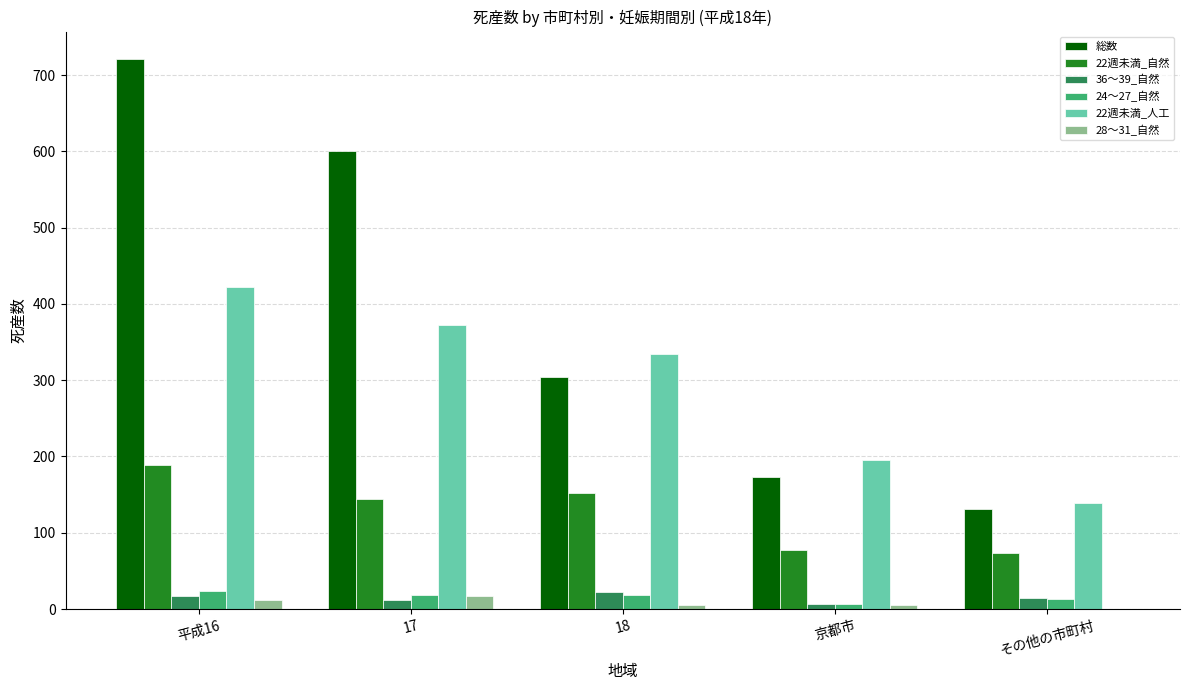

At which label does 22週未満_自然 reach its peak?

平成16